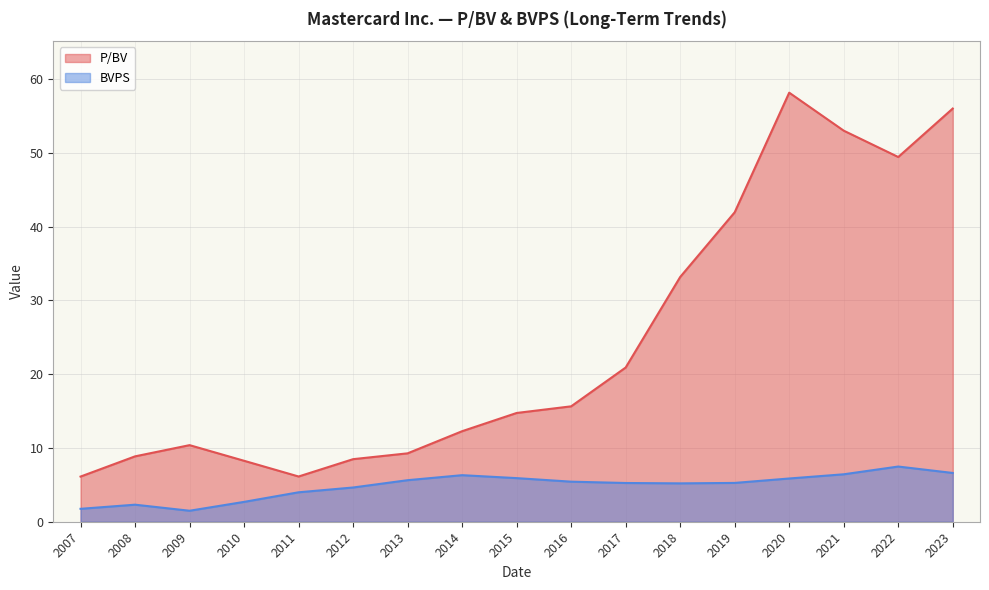

How many interior local valleys does the P/BV series have?

2